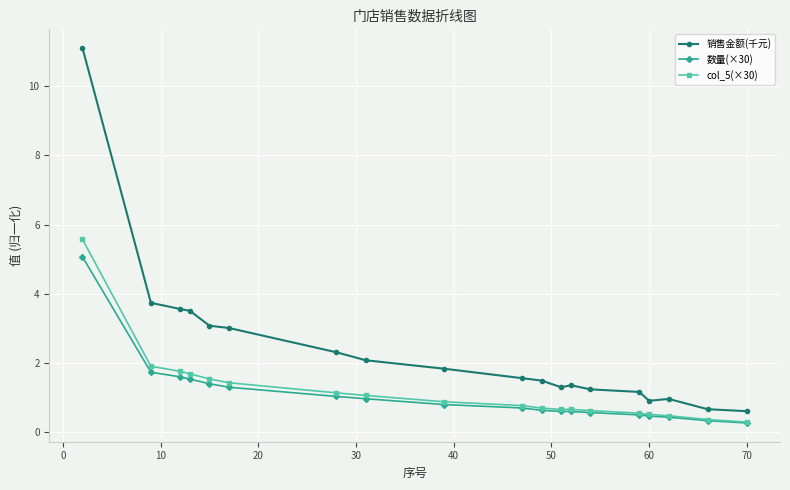

Which series has the largest range (max minus min)?

销售金额(千元)